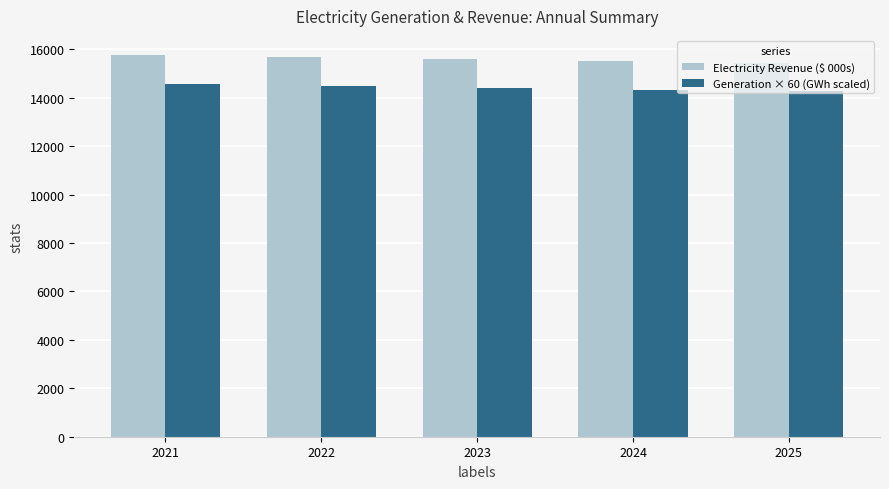

What is the value of the Electricity Revenue ($ 000s) bar at the 5th from the left?

15451.2